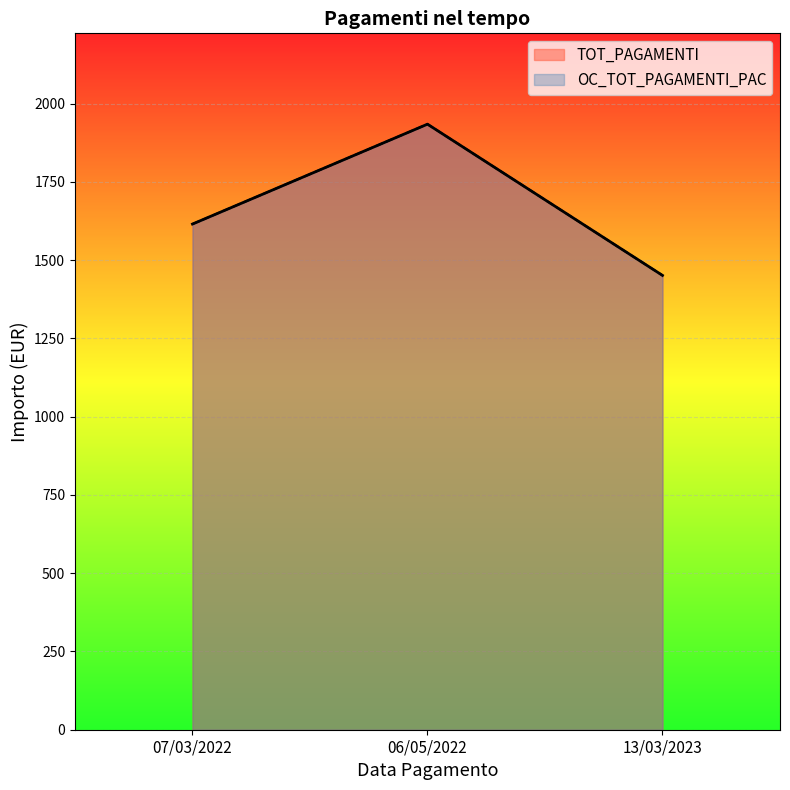

Which category has the highest value in the OC_TOT_PAGAMENTI_PAC series?

06/05/2022